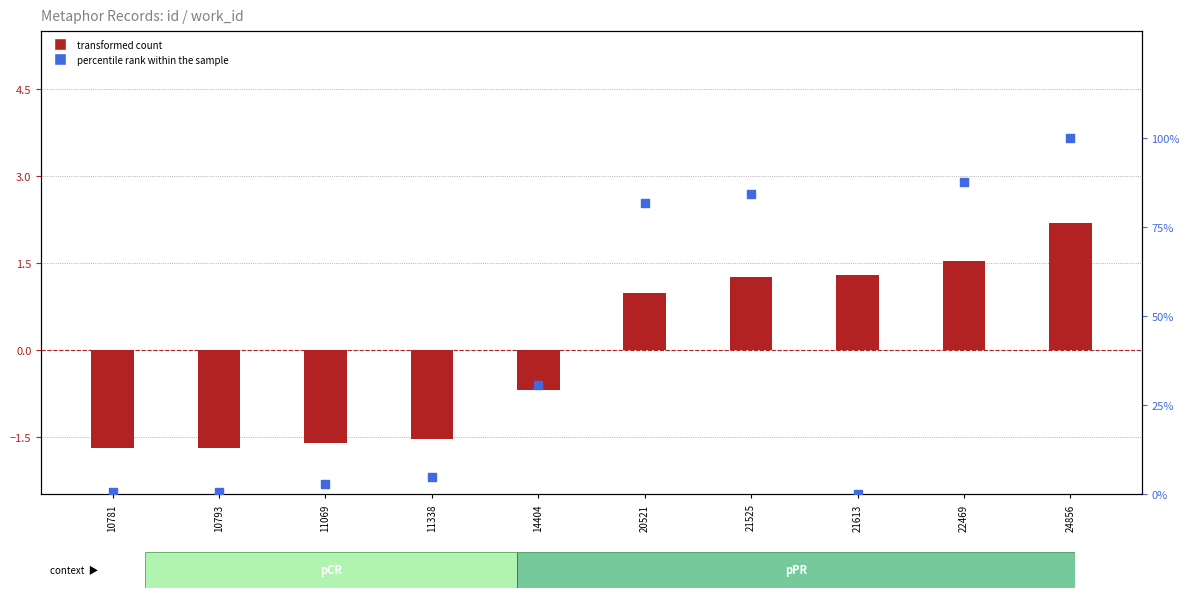

Which series has the largest Y range (max minus min)?

percentile rank within the sample